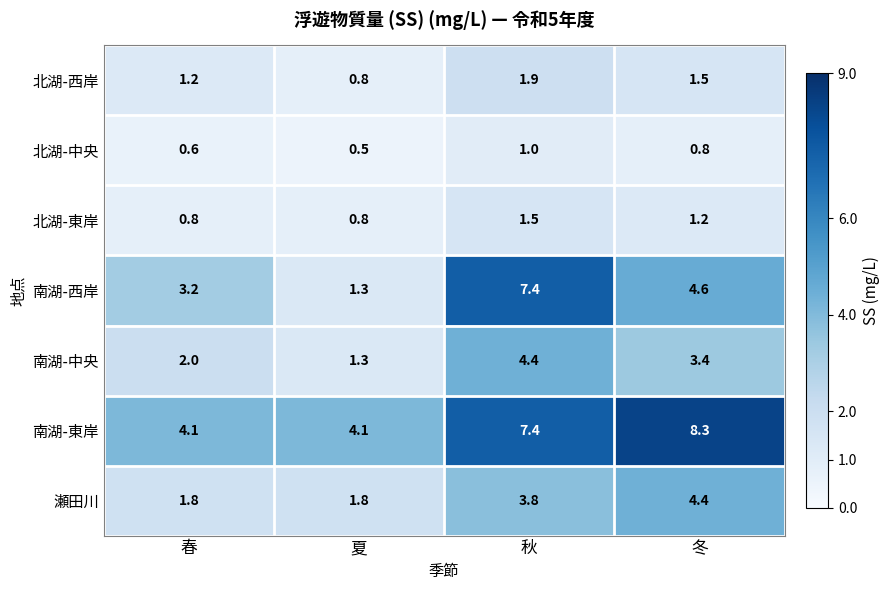

Count the number of data series in this chart.

7